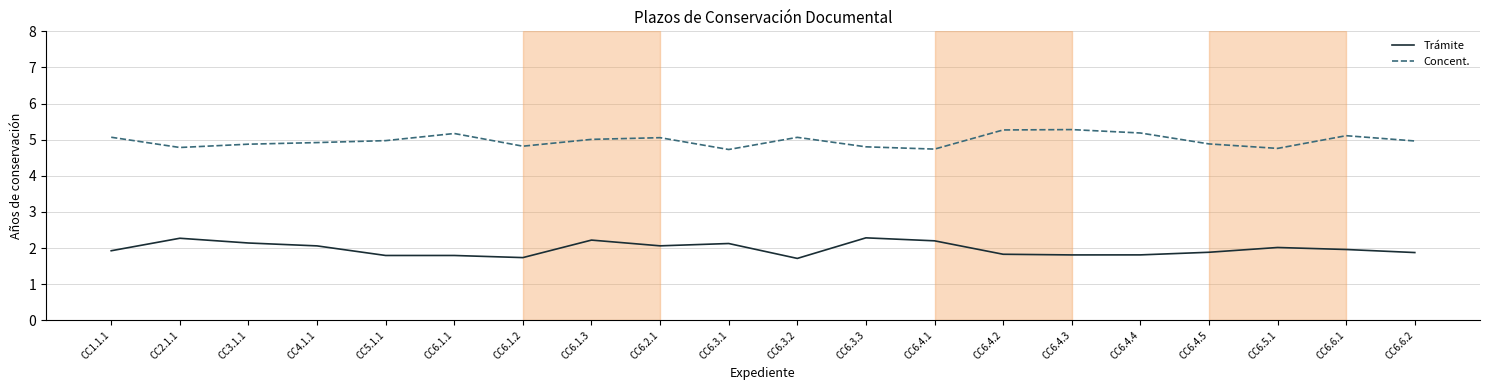

At CC6.3.2, list the series in order from largest to smallest.

Concent., Trámite